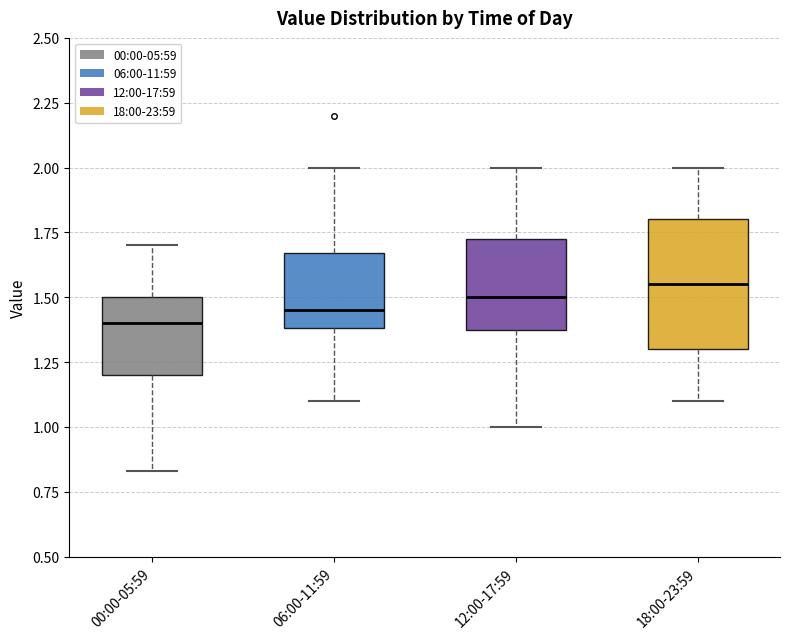

Where is the lower edge of the box for 00:00-05:59 on the y-axis? The values are not printed on the chart, so give them approximately, as read against the axis.

1.20